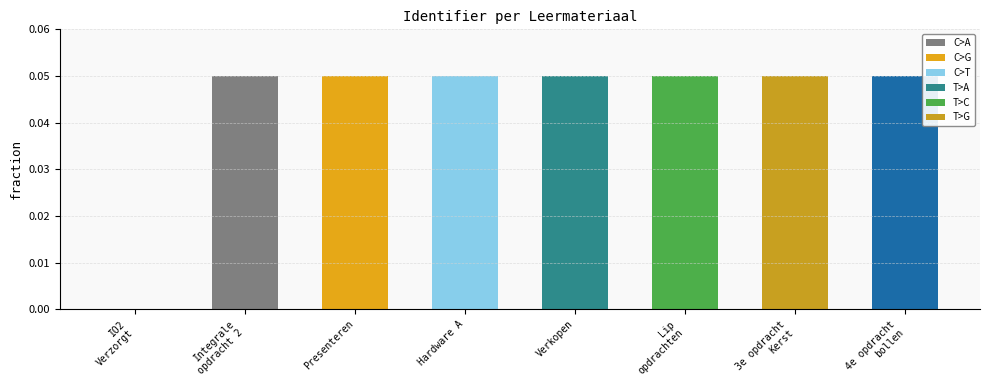

True or false: the data shows 0.1 at Verkopen.

False